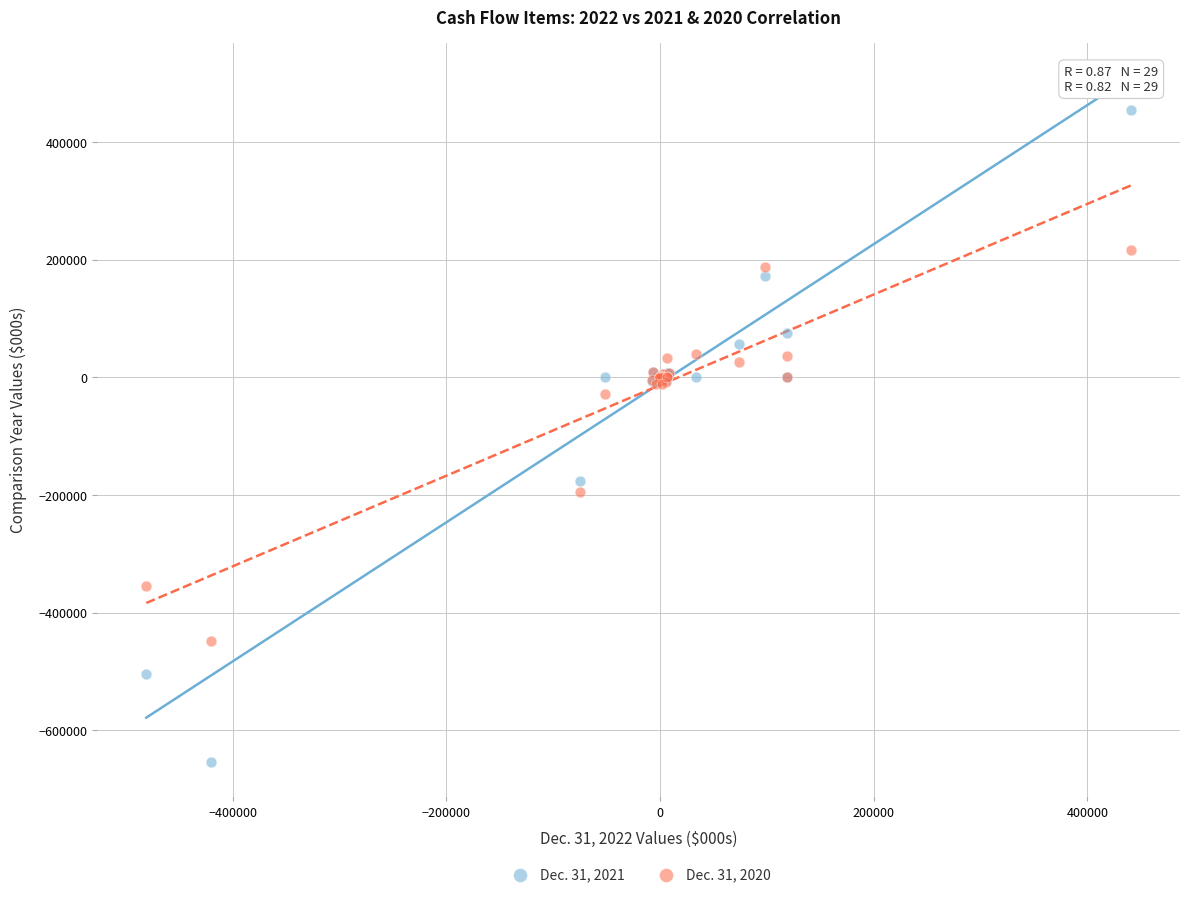

Which series reaches the minimum Y coordinate?

Dec. 31, 2021